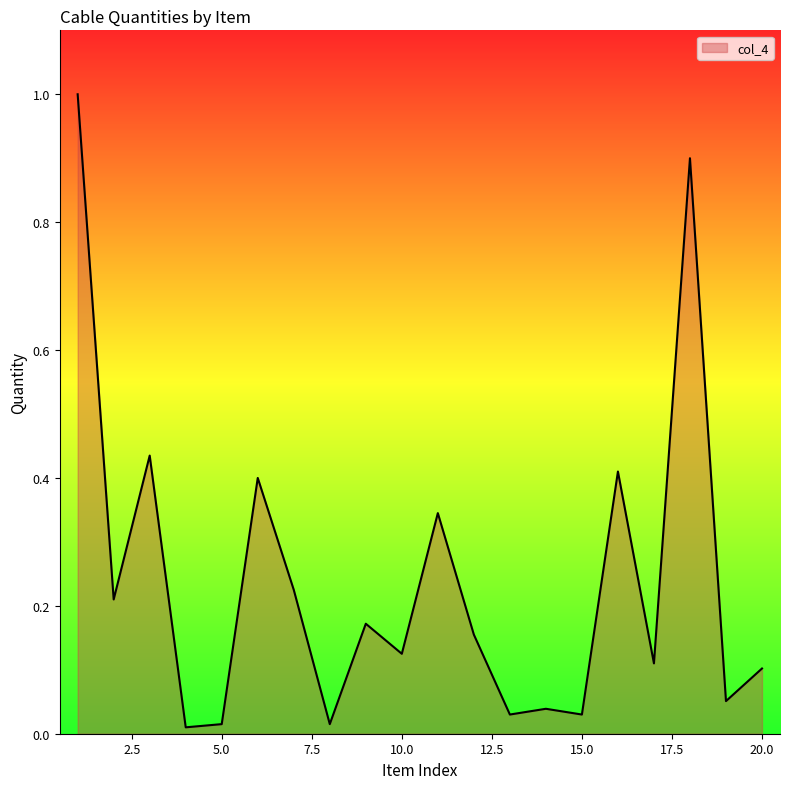

How many interior local valleys (lower than both neighbors) does the data have?

8